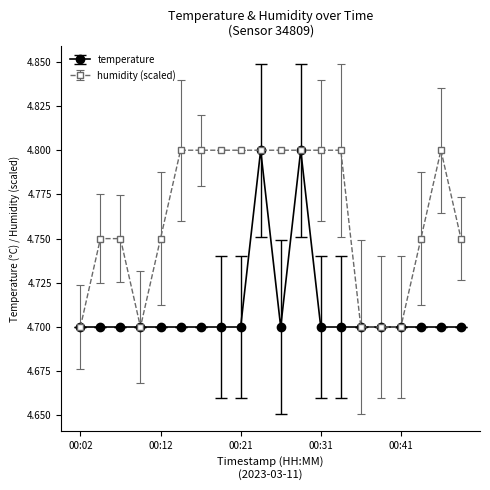

Does the chart have visible grid lines?

No